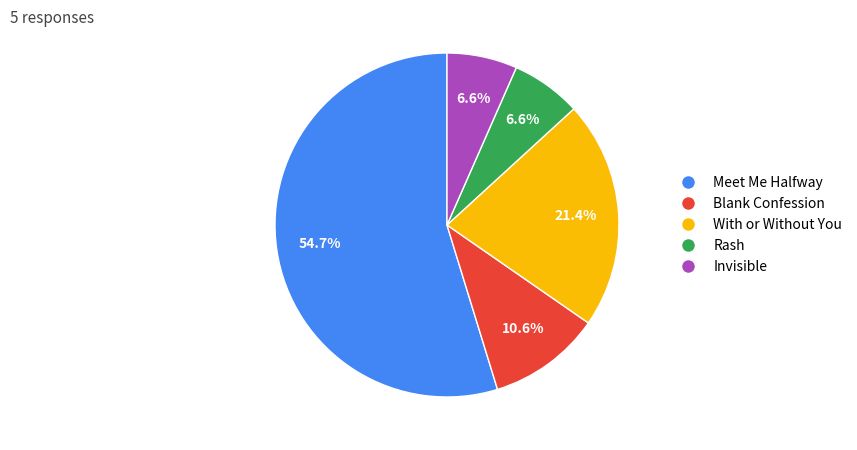

What percentage is the Meet Me Halfway slice, to the nearest percent?

55%